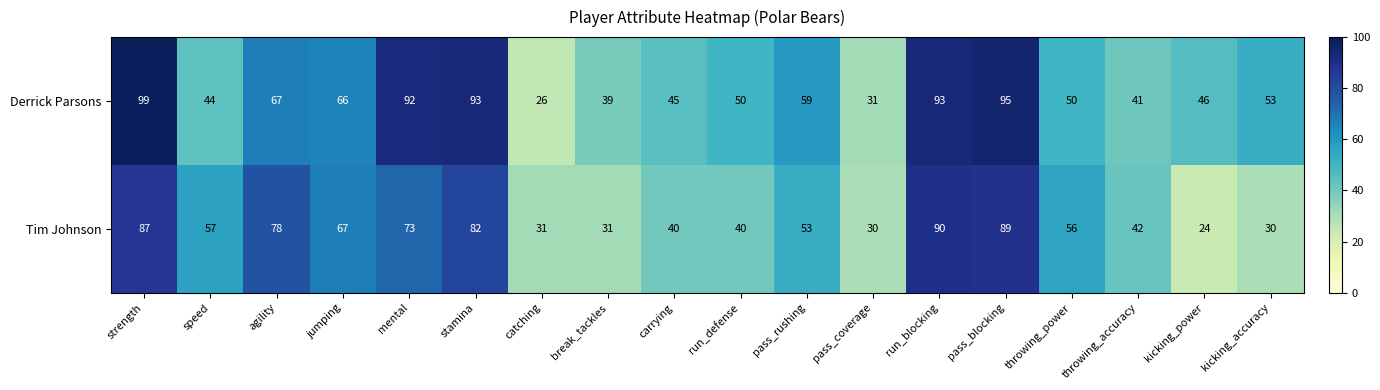

At how many categories does at least one series exceed 75?

6